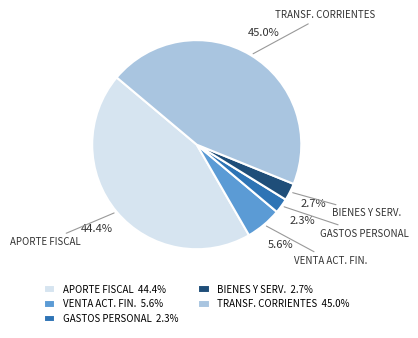

What is the ratio of the value at BIENES Y SERV. 2.7% to the value at VENTA ACT. FIN. 5.6%?

0.5